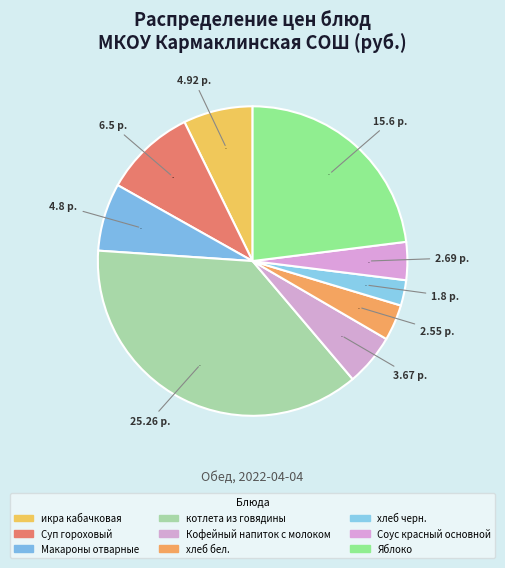

What is the smallest slice in the pie chart?

хлеб черн.